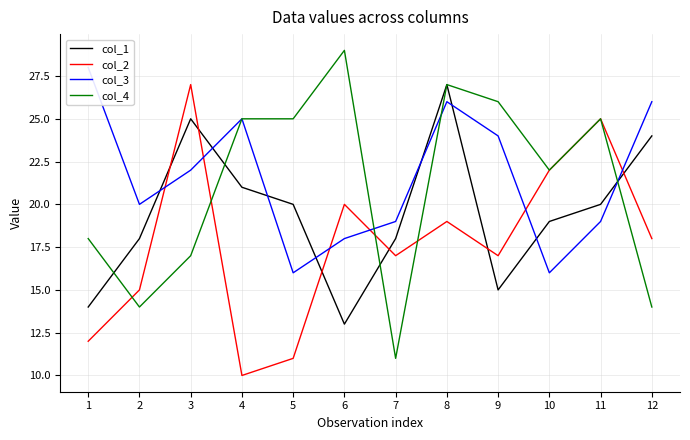

What is the difference between the maximum and minimum values in the col_4 series?

18